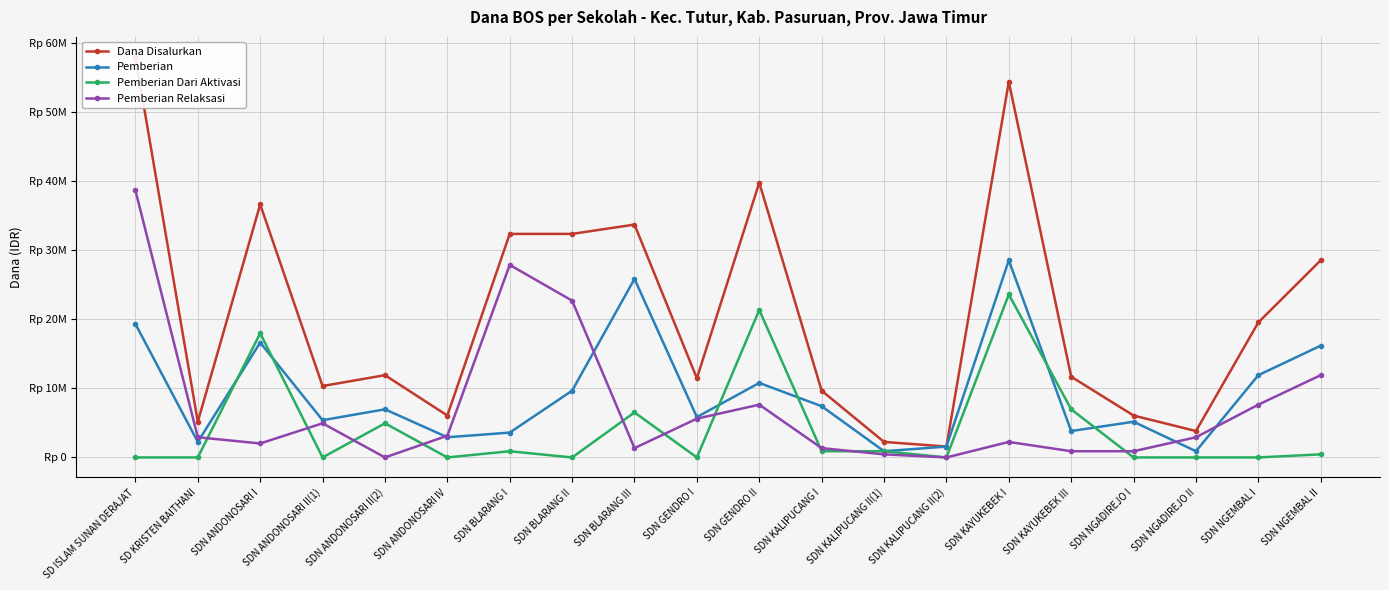

What is the difference between the maximum and minimum values in the Pemberian Relaksasi series?

38700000